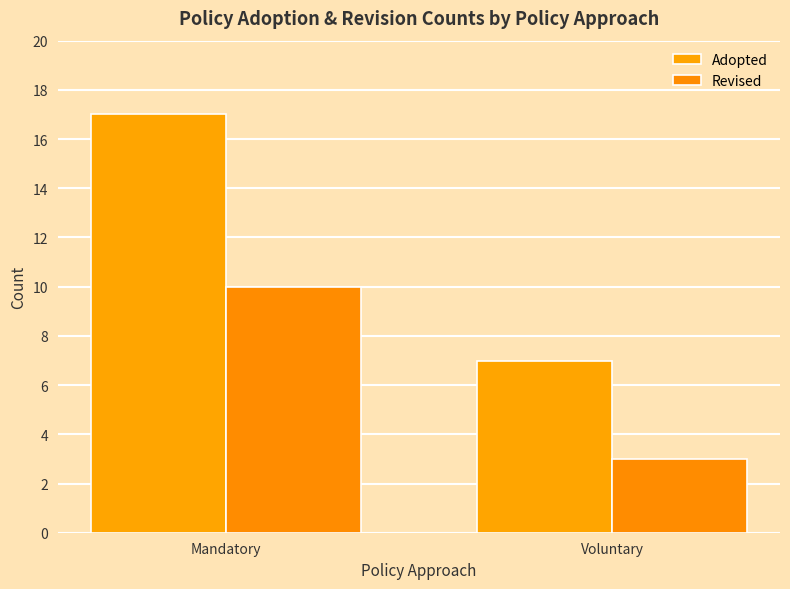

Between Mandatory and Voluntary, which series saw the biggest shift?

Adopted